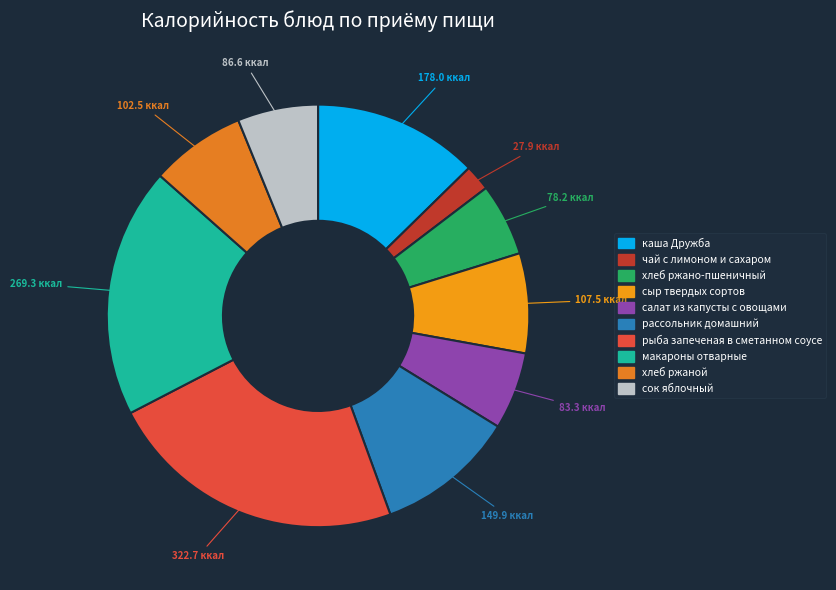

What is the total percentage of рыба запеченая в сметанном соусе and чай с лимоном и сахаром?

24.9%